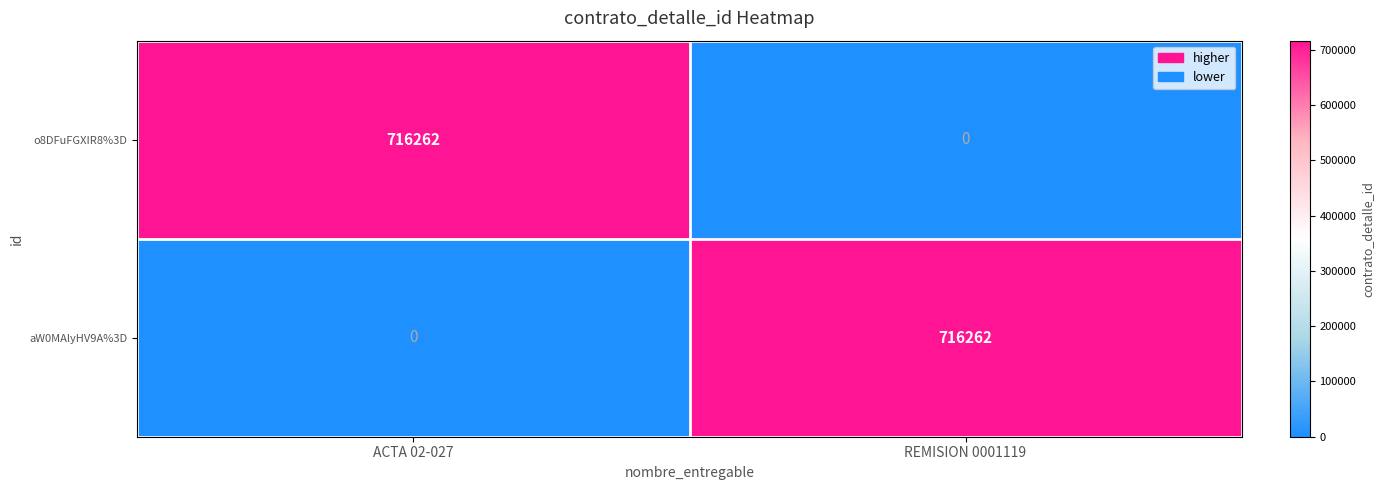

What is the total value across all series at ACTA 02-027?

716262